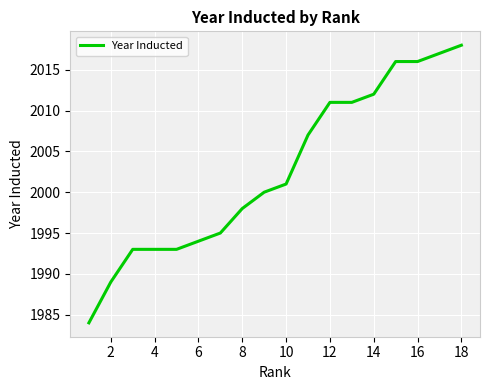

What is the difference between the maximum and minimum values?

34